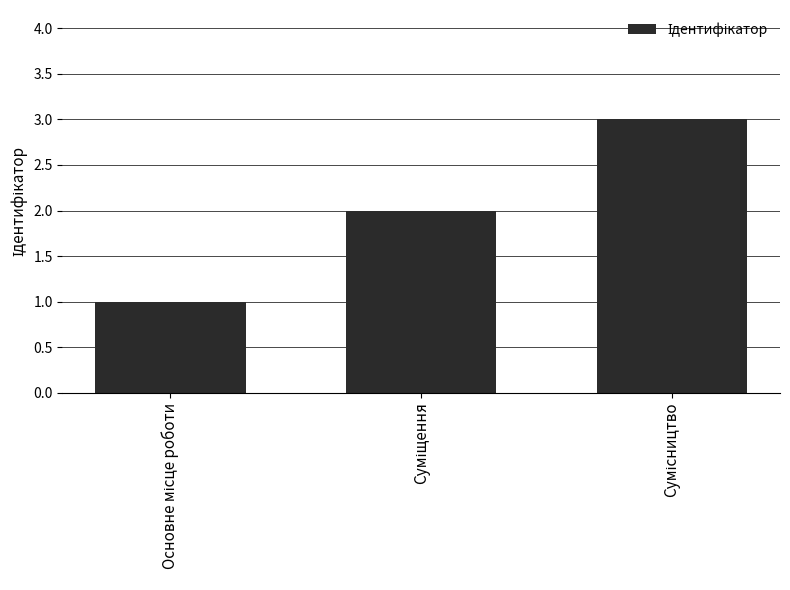

What is the maximum value shown in the chart?

3